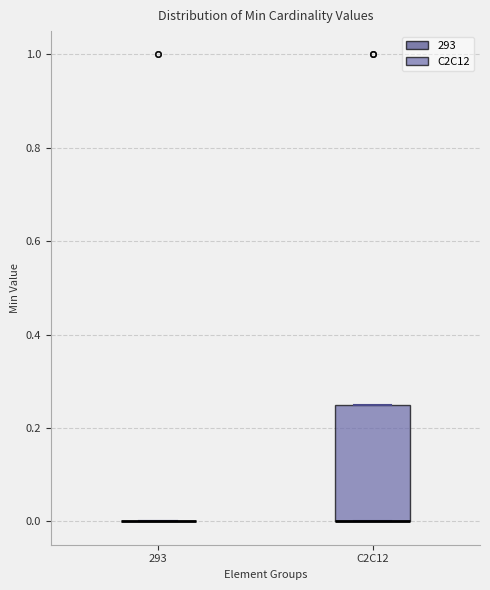

Reading left to right, read every box against the y-axis: the position of its median line, the range the box covers, and the ends of its whiskers. The values are not printed on the chart, so give them approximately, as read against the axis.

293: box collapsed to a line at 0.00, whiskers 0.00 to 0.00
C2C12: median 0.00 (drawn on the box's lower edge), box 0.00 to 0.26, whiskers 0.00 to 0.26